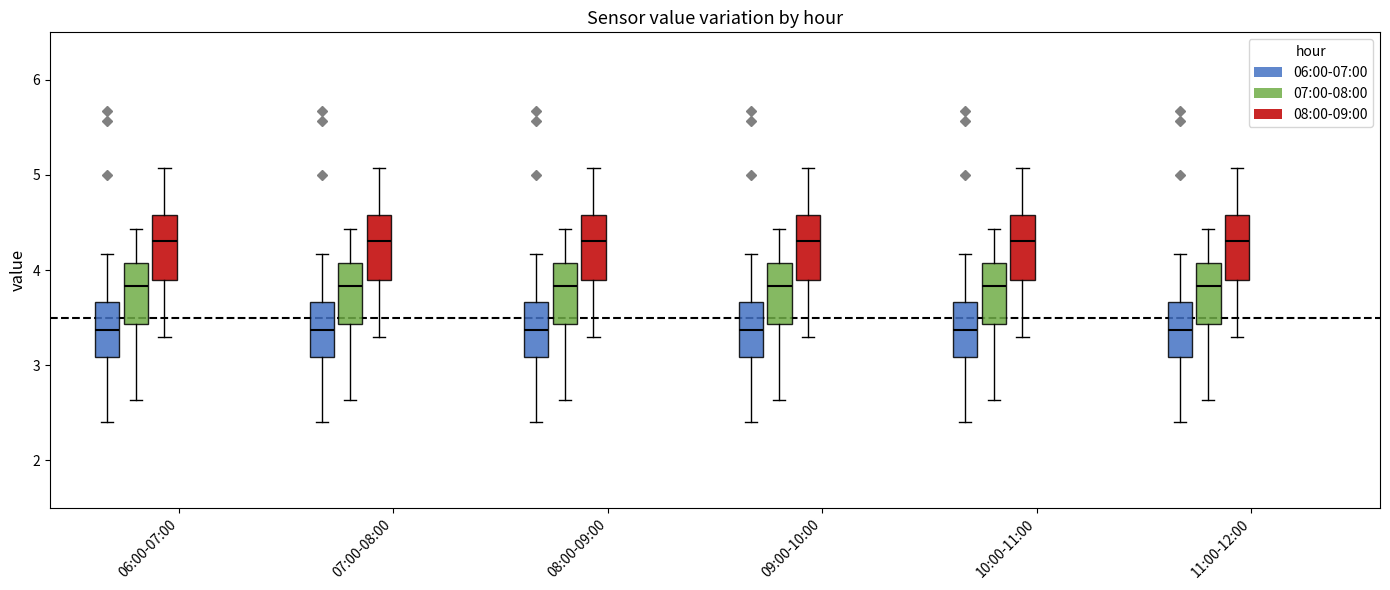

Reading left to right, transcribe this box plot: for each box, give where its median line is, the range the box spans, and where its two whiskers end, as read against the y-axis. The values are not printed on the chart, so give them approximately, as read against the axis.

06:00-07:00 (06:00-07:00): median 3.4, box 3.1 to 3.7, whiskers 2.4 to 4.2
06:00-07:00 (07:00-08:00): median 3.8, box 3.4 to 4.1, whiskers 2.6 to 4.4
06:00-07:00 (08:00-09:00): median 4.3, box 3.9 to 4.6, whiskers 3.3 to 5.1
07:00-08:00 (06:00-07:00): median 3.4, box 3.1 to 3.7, whiskers 2.4 to 4.2
07:00-08:00 (07:00-08:00): median 3.8, box 3.4 to 4.1, whiskers 2.6 to 4.4
07:00-08:00 (08:00-09:00): median 4.3, box 3.9 to 4.6, whiskers 3.3 to 5.1
08:00-09:00 (06:00-07:00): median 3.4, box 3.1 to 3.7, whiskers 2.4 to 4.2
08:00-09:00 (07:00-08:00): median 3.8, box 3.4 to 4.1, whiskers 2.6 to 4.4
08:00-09:00 (08:00-09:00): median 4.3, box 3.9 to 4.6, whiskers 3.3 to 5.1
09:00-10:00 (06:00-07:00): median 3.4, box 3.1 to 3.7, whiskers 2.4 to 4.2
09:00-10:00 (07:00-08:00): median 3.8, box 3.4 to 4.1, whiskers 2.6 to 4.4
09:00-10:00 (08:00-09:00): median 4.3, box 3.9 to 4.6, whiskers 3.3 to 5.1
10:00-11:00 (06:00-07:00): median 3.4, box 3.1 to 3.7, whiskers 2.4 to 4.2
10:00-11:00 (07:00-08:00): median 3.8, box 3.4 to 4.1, whiskers 2.6 to 4.4
10:00-11:00 (08:00-09:00): median 4.3, box 3.9 to 4.6, whiskers 3.3 to 5.1
11:00-12:00 (06:00-07:00): median 3.4, box 3.1 to 3.7, whiskers 2.4 to 4.2
11:00-12:00 (07:00-08:00): median 3.8, box 3.4 to 4.1, whiskers 2.6 to 4.4
11:00-12:00 (08:00-09:00): median 4.3, box 3.9 to 4.6, whiskers 3.3 to 5.1